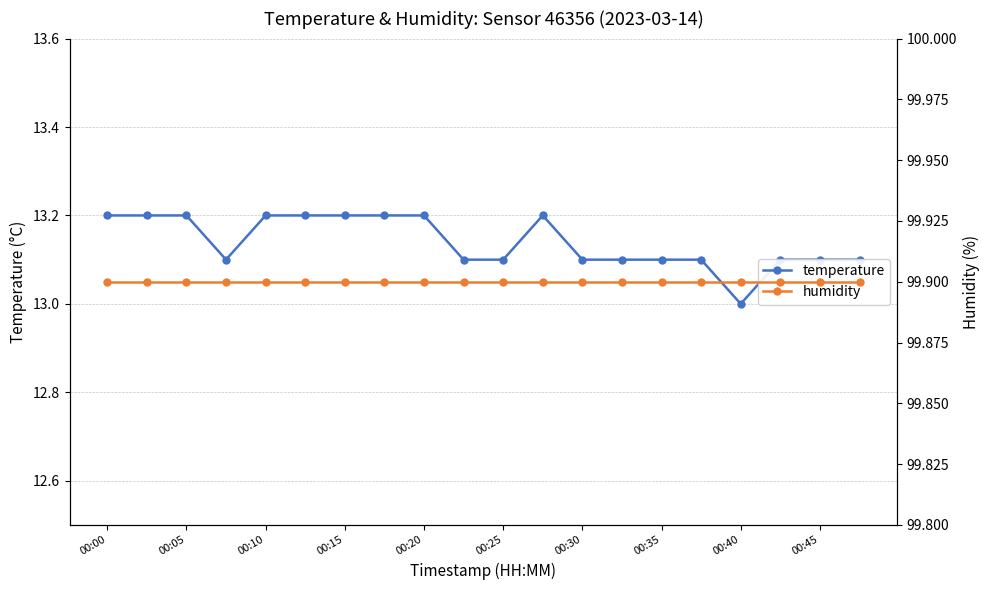

What is the lowest value of the temperature series?

13.0